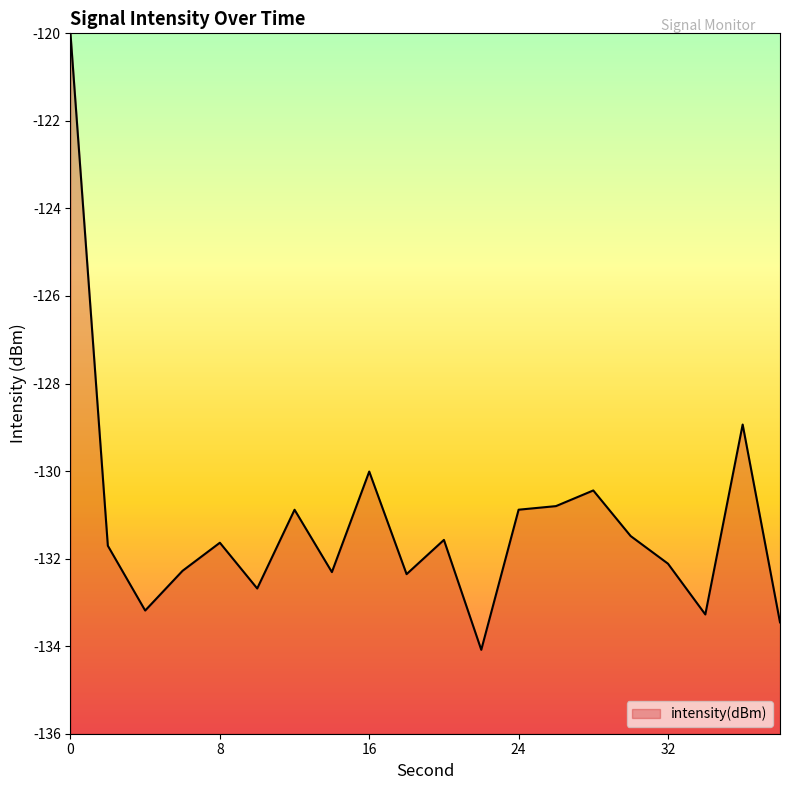

What is the value of the 10th point from the left?

-132.4